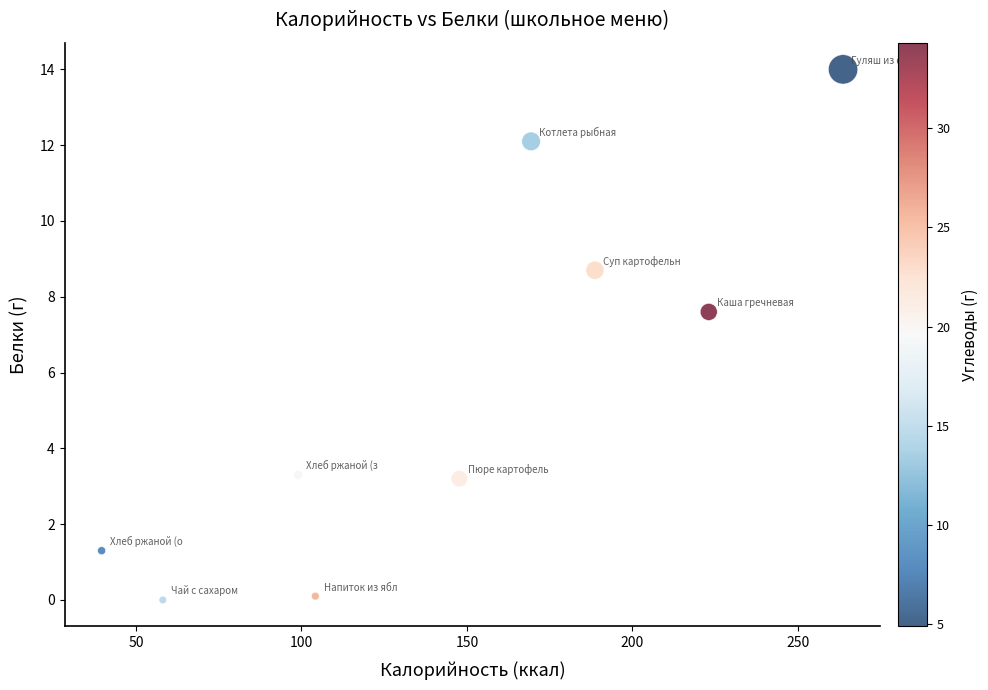

What Y value in the scatter plot is closest to 7?

7.6